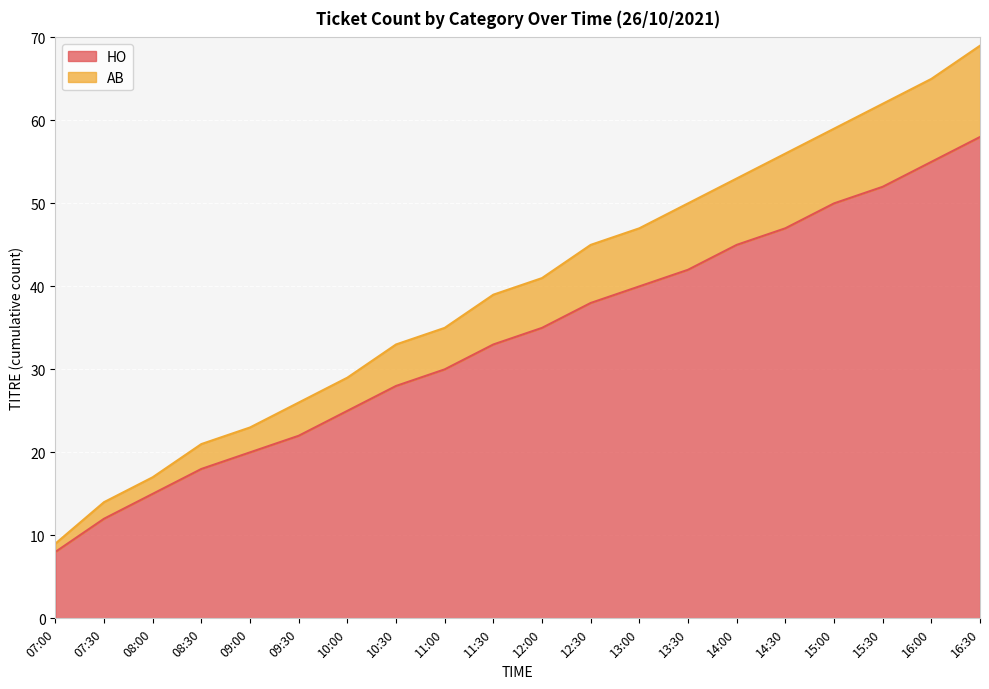

Reading left to right, what are all the values shown in this chart?

HO: 8	12	15	18	20	22	25	28	30	33	35	38	40	42	45	47	50	52	55	58
AB: 9	14	17	21	23	26	29	33	35	39	41	45	47	50	53	56	59	62	65	69